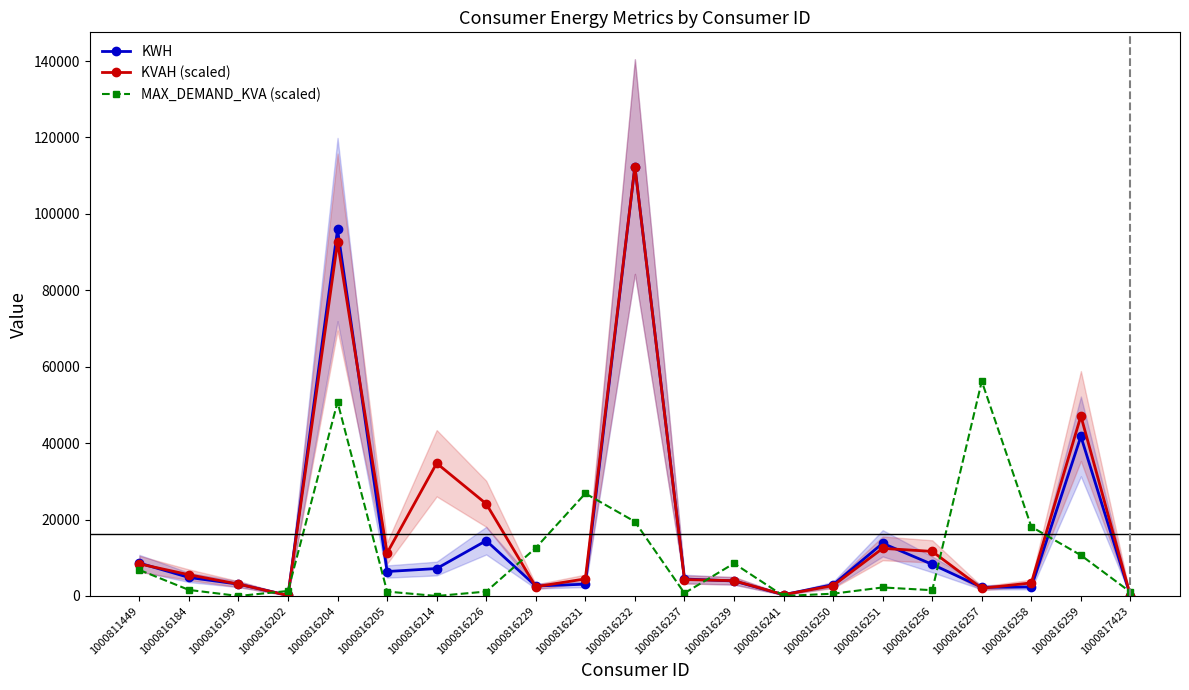

How many lines are shown in the chart?

3